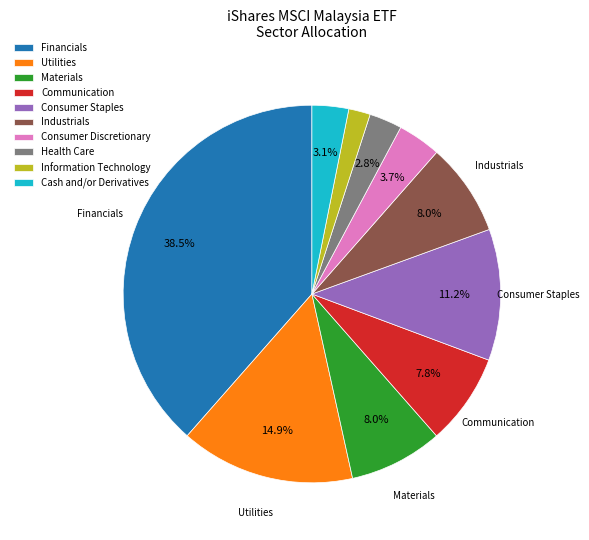

Is it true that Utilities is 27% of the pie?

False